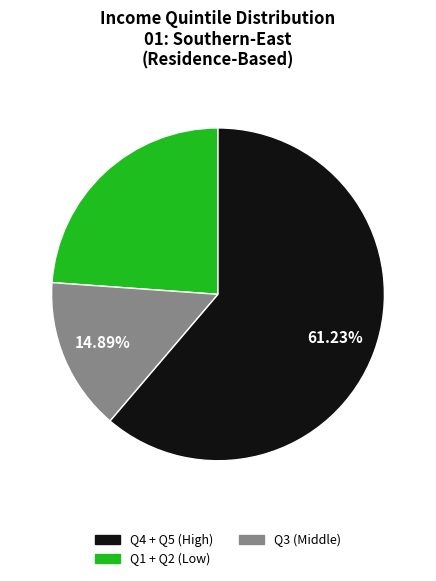

Is there any slice that represents more than half of the pie?

Yes